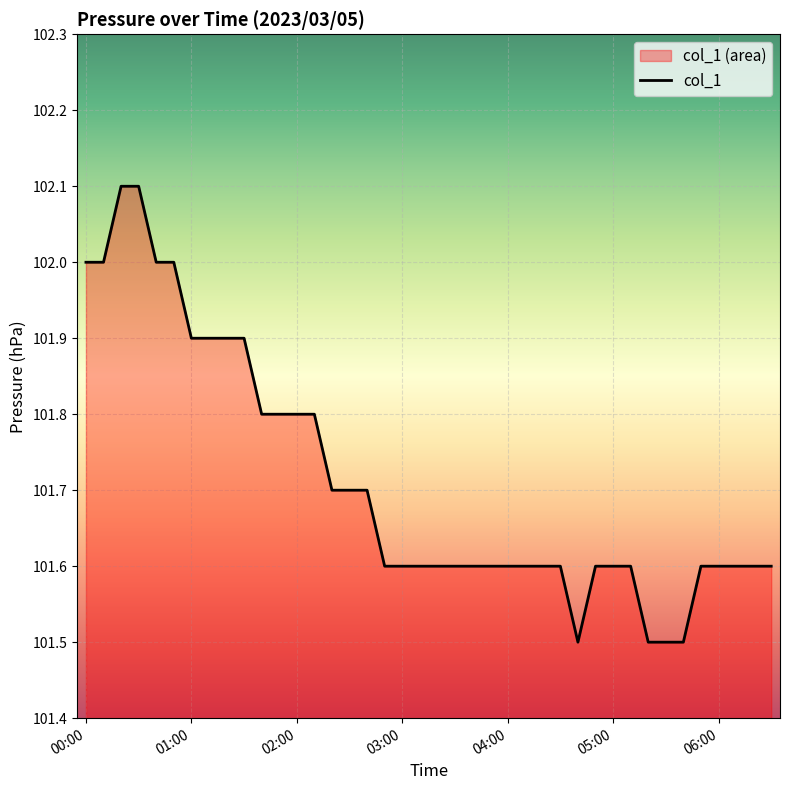

What is the maximum value shown in the chart?

102.1